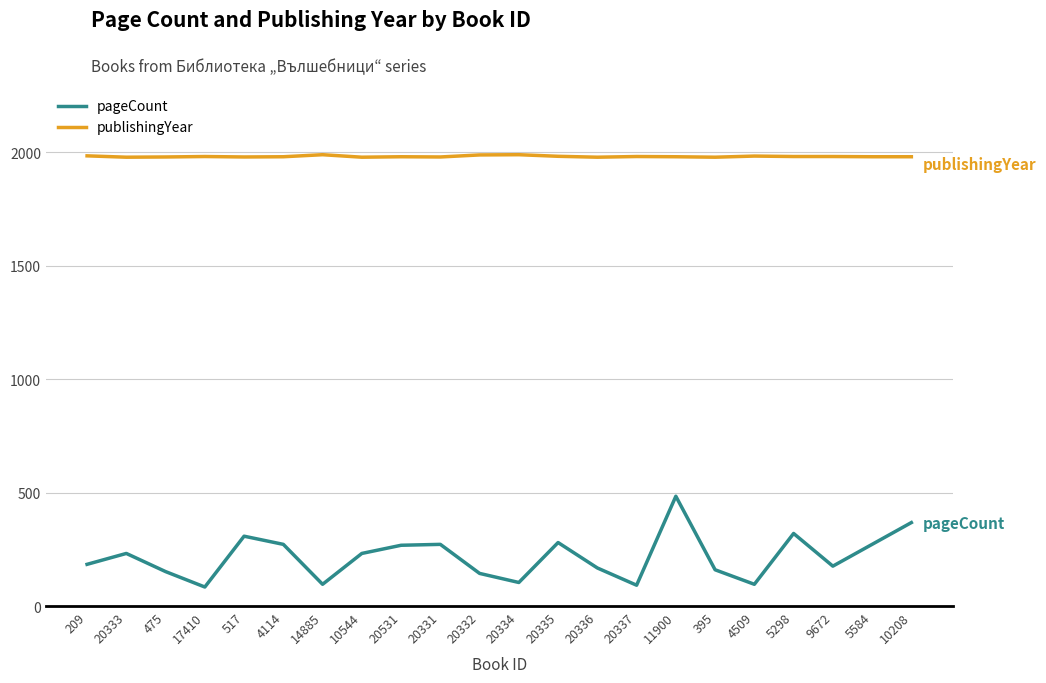

Rank the series at 20335 from lowest to highest value.

pageCount, publishingYear